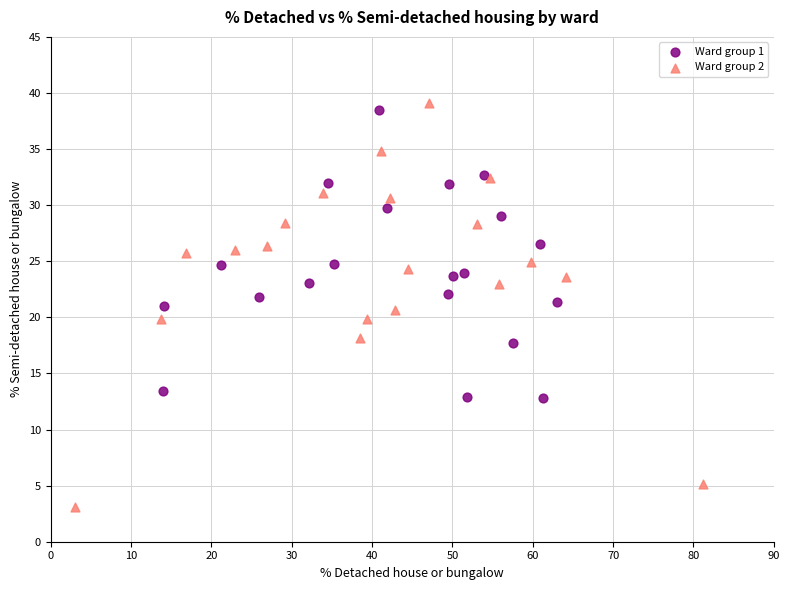

Which series has the largest Y range (max minus min)?

Ward group 2